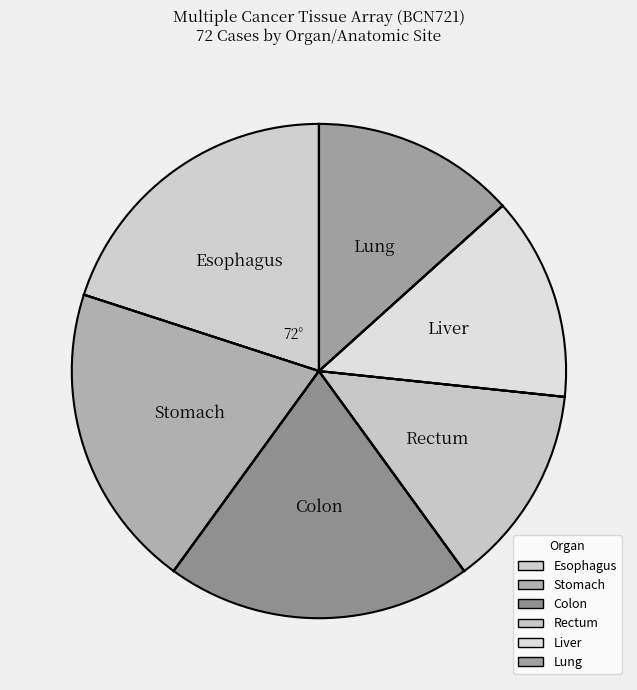

How many slices are in this pie chart?

6